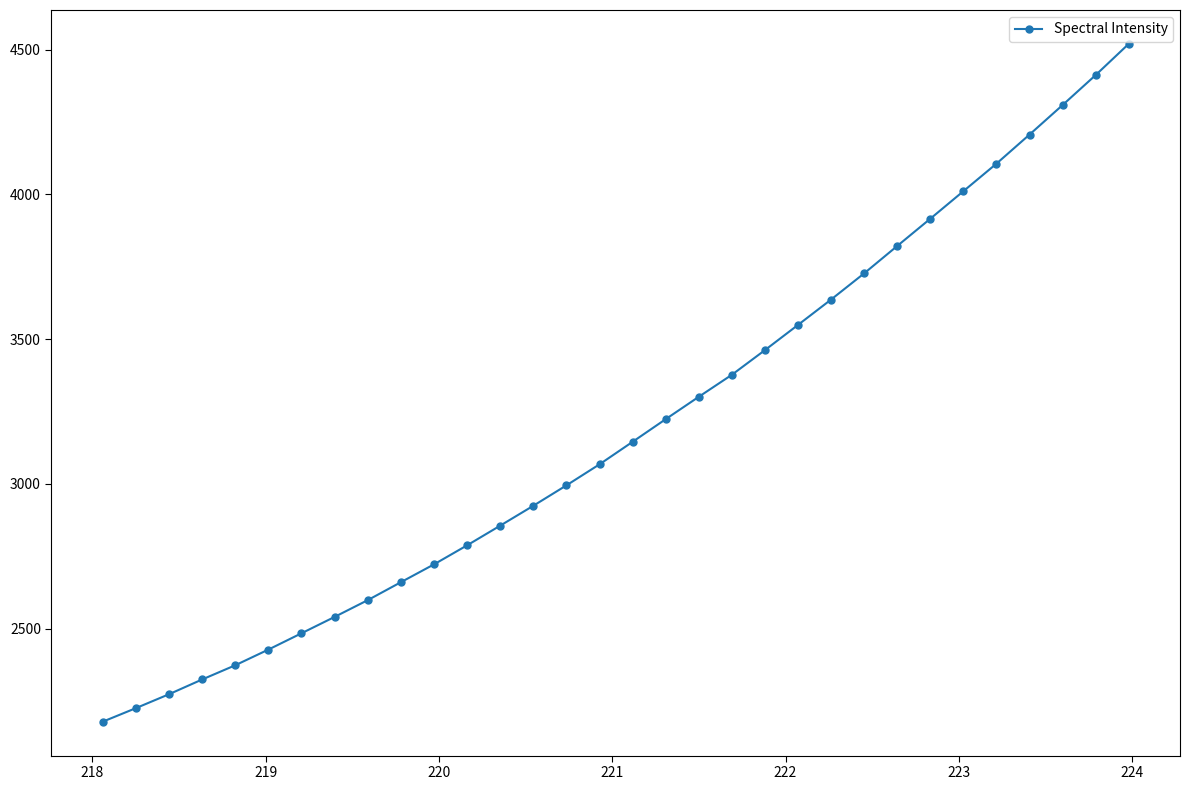

What is the greatest value displayed?

4520.0